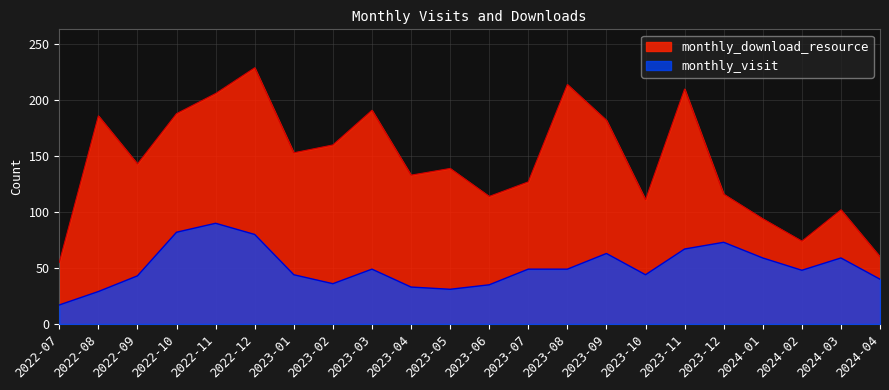

At 2022-12, list the series in order from smallest to largest.

monthly_visit, monthly_download_resource